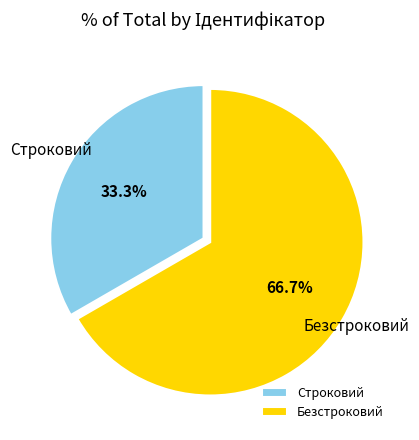

Rank the categories by value from lowest to highest.

Строковий, Безстроковий